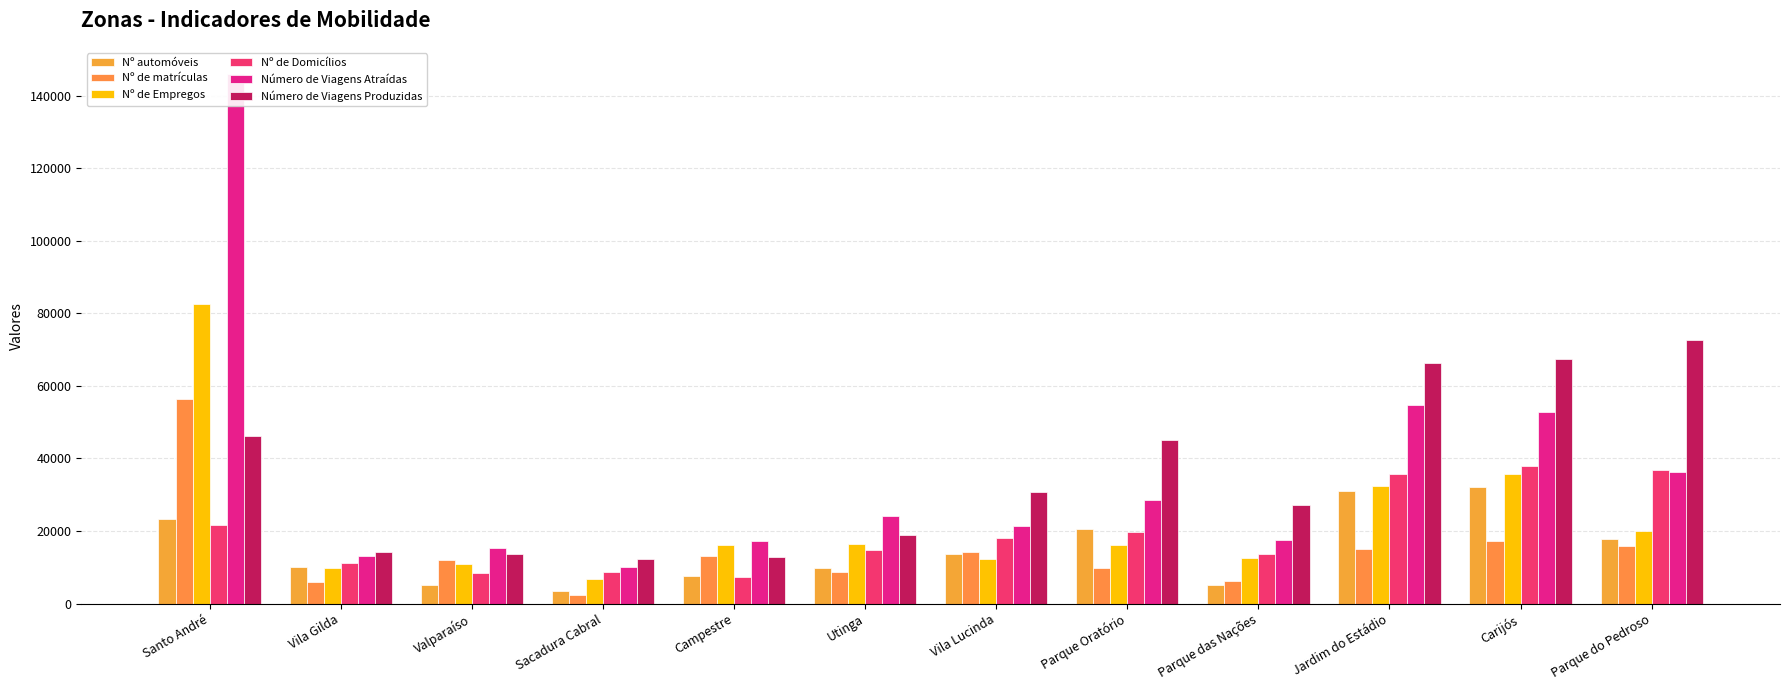

What is the highest value of the Nº de Empregos series?

82692.4